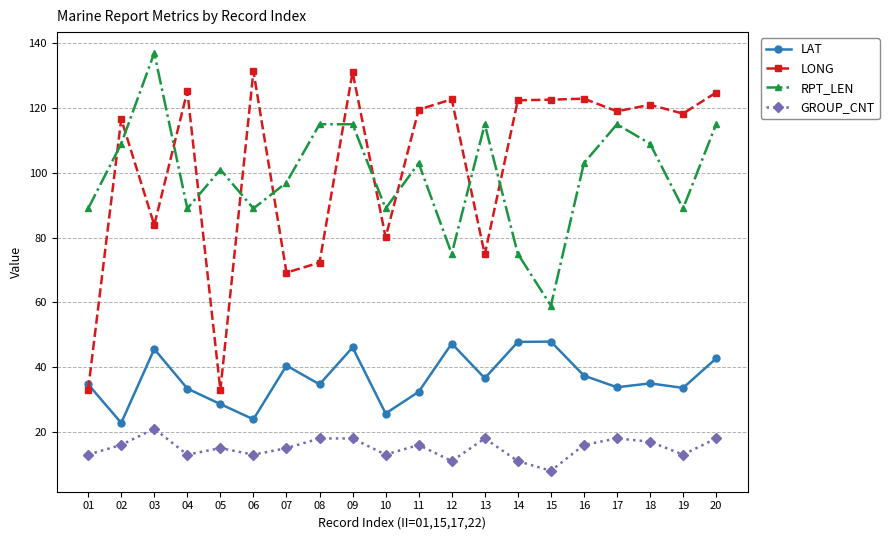

What are all the series names shown in the legend?

LAT, LONG, RPT_LEN, GROUP_CNT